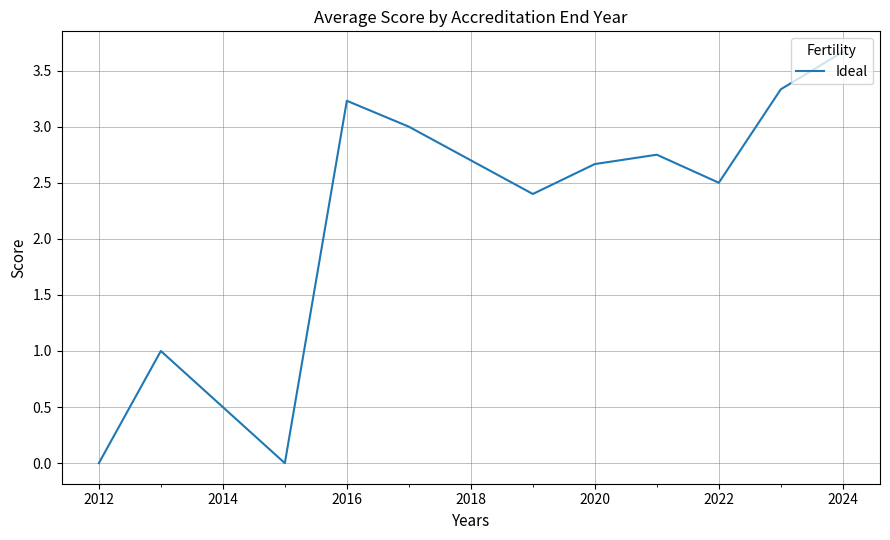

How many values are below 2?

3